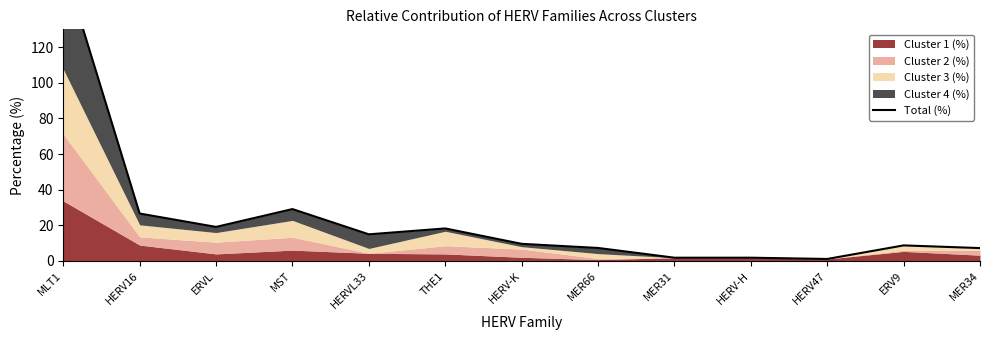

Which has a higher value, HERV16 or MER34?

HERV16